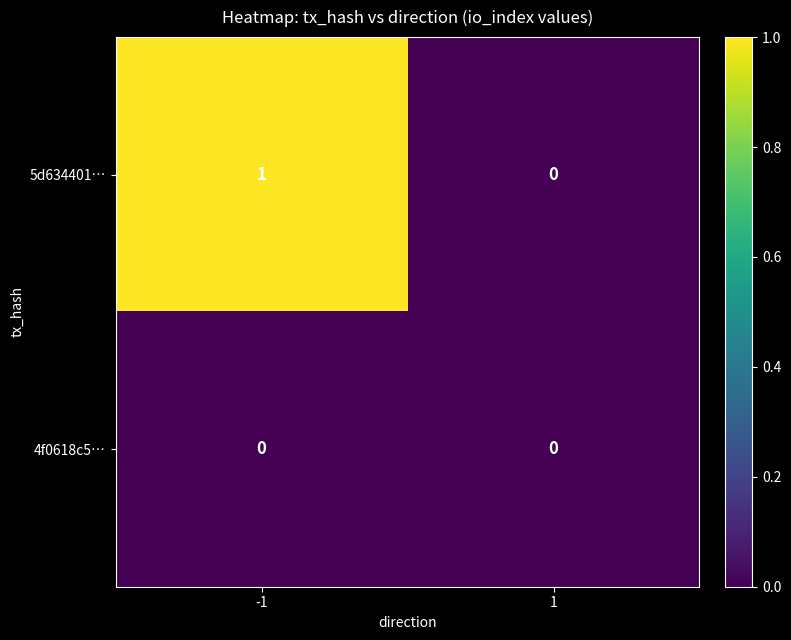

The 4f0618c5… series shows 0 at -1. True or false?

True